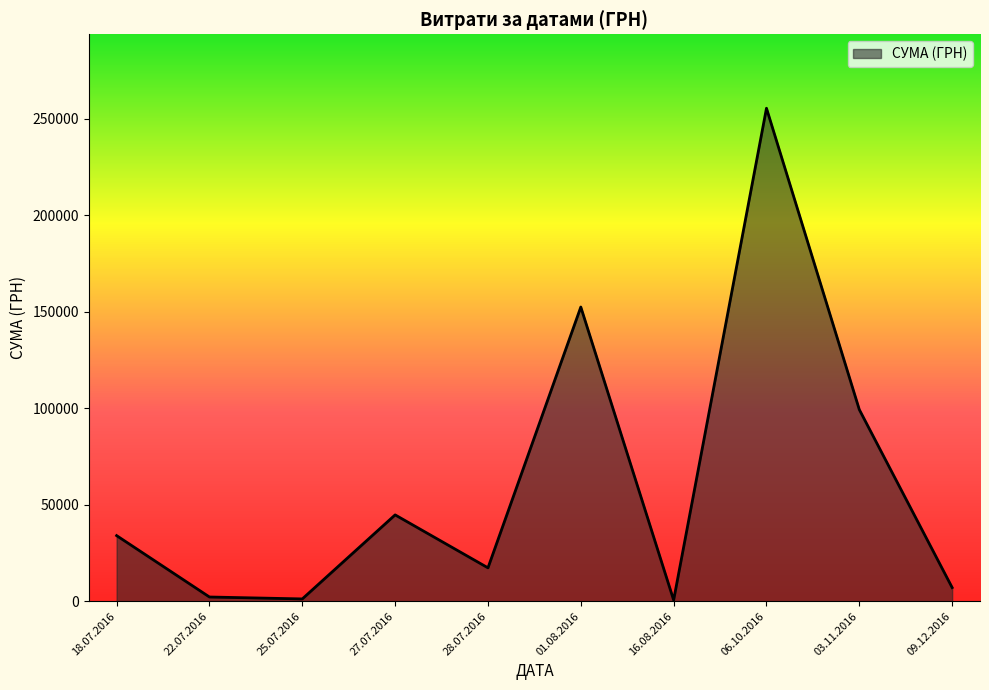

What is the greatest value displayed?

255550.2